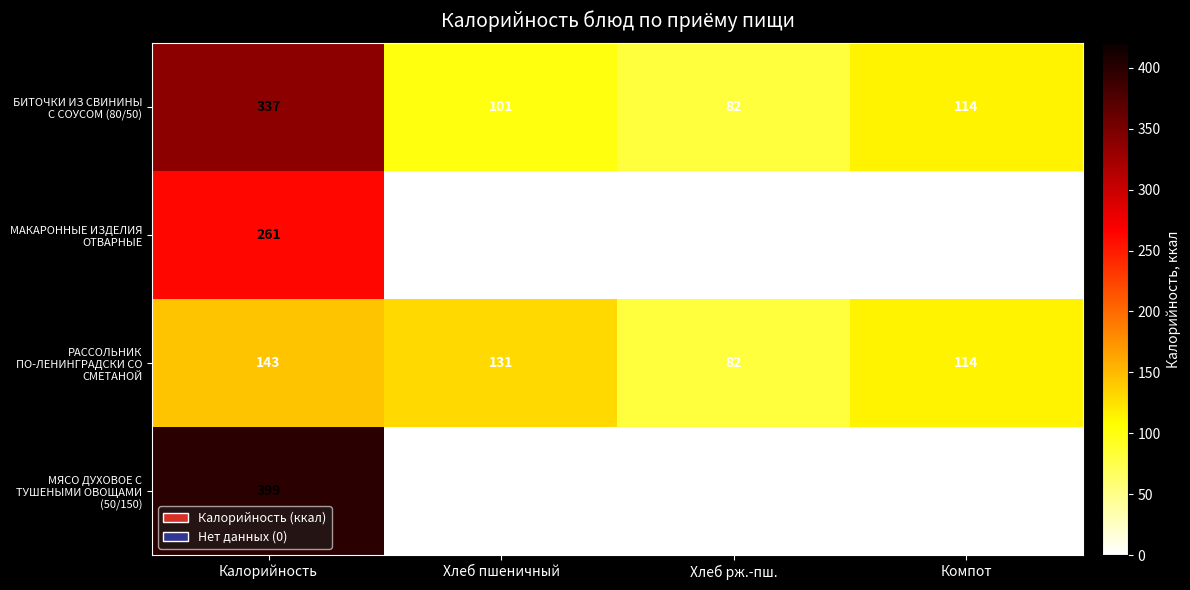

What is the spread (max minus min) of values at Калорийность?

256